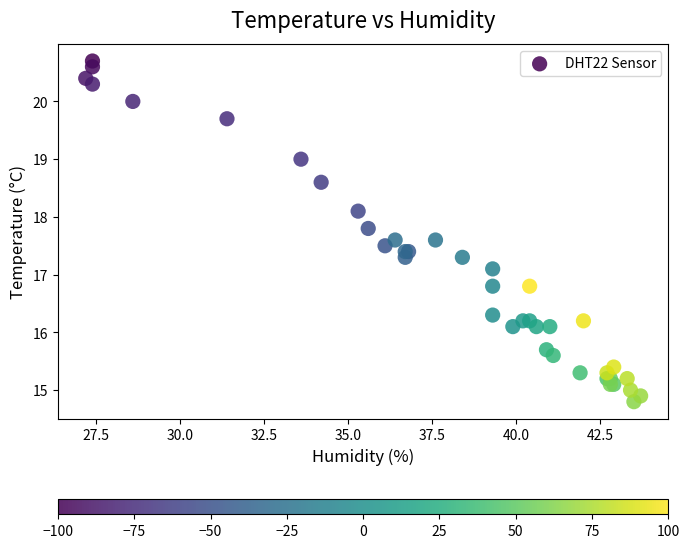

What Y value in the scatter plot is closest to 17?

17.1